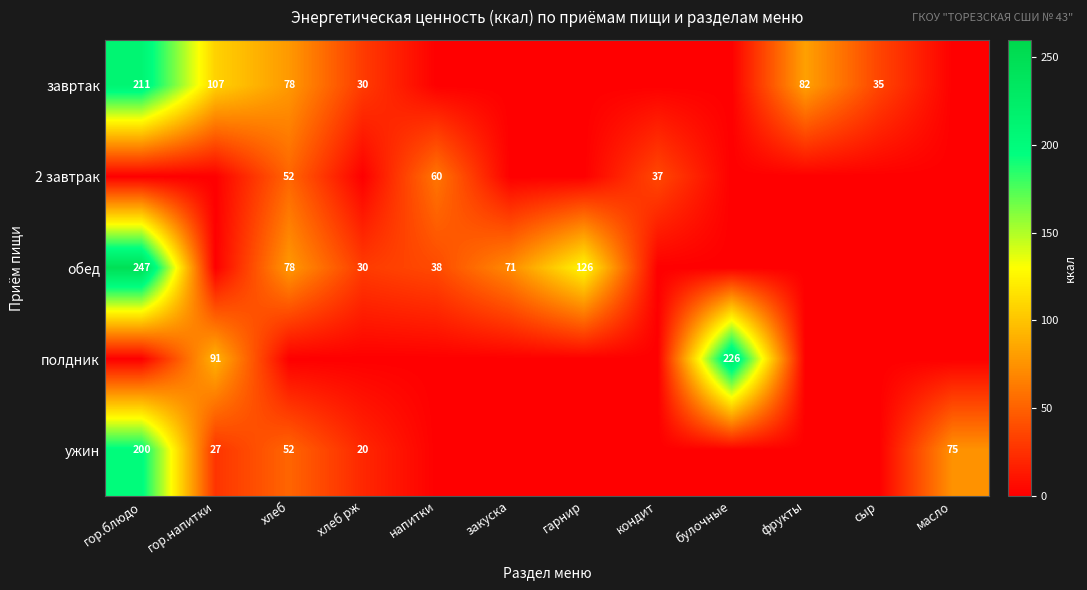

Is the value of завртак at фрукты greater than the value of ужин at хлеб рж?

Yes